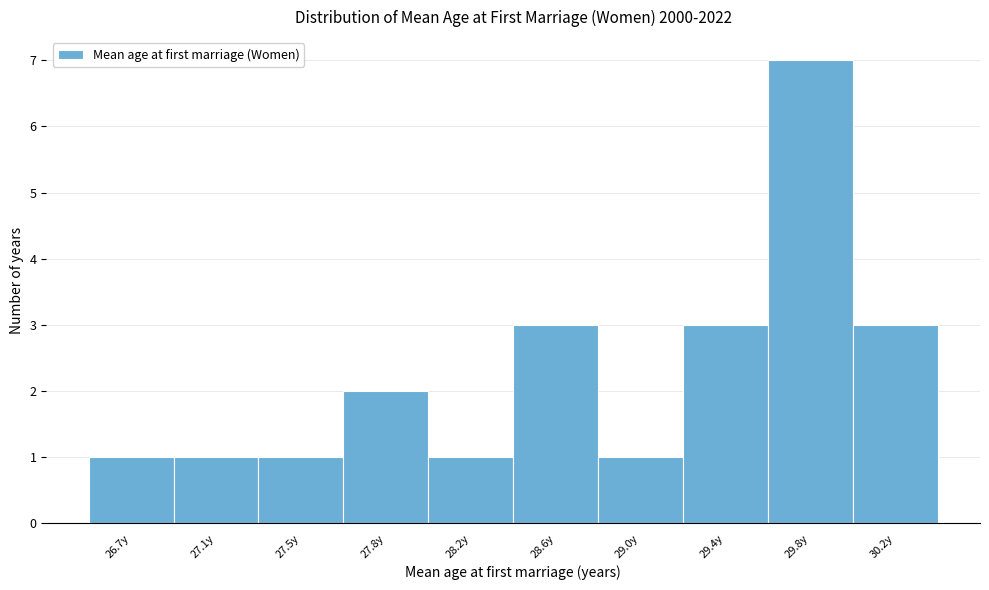

Reading left to right, transcribe all the data shown in this chart.

1	1	1	2	1	3	1	3	7	3